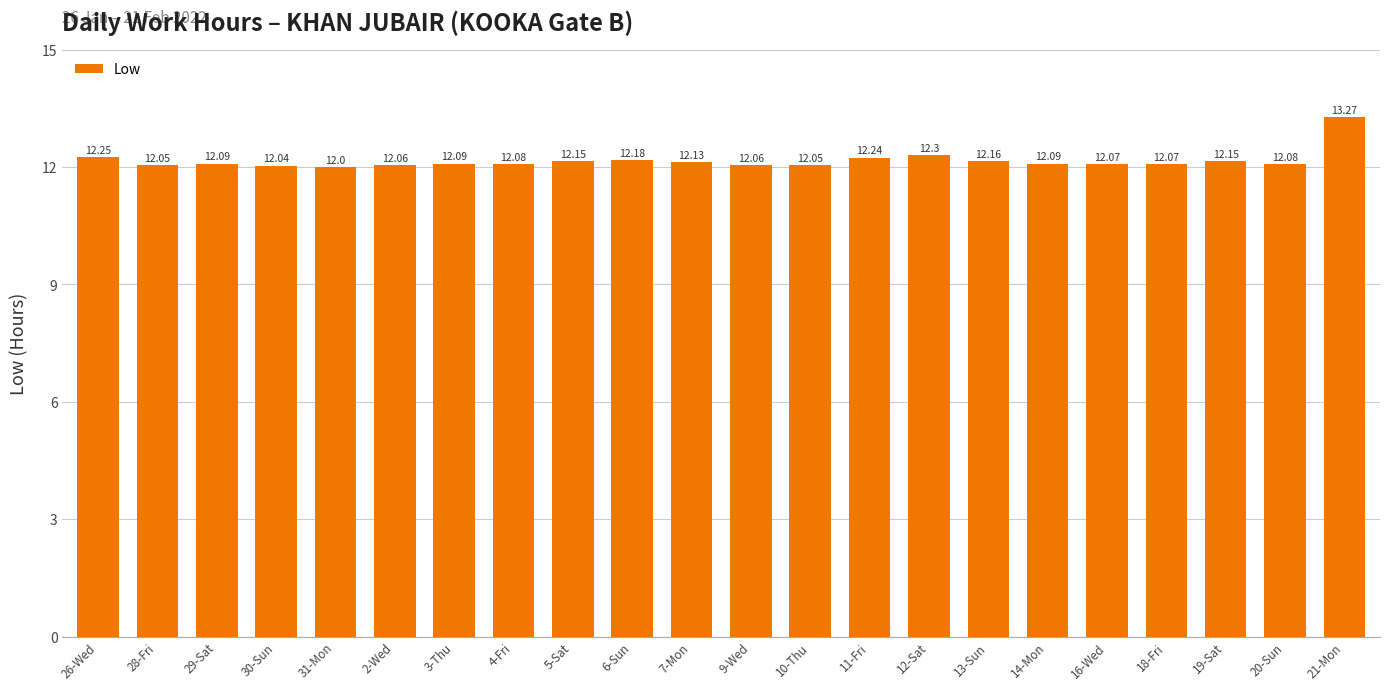

Does the chart contain any negative values?

No